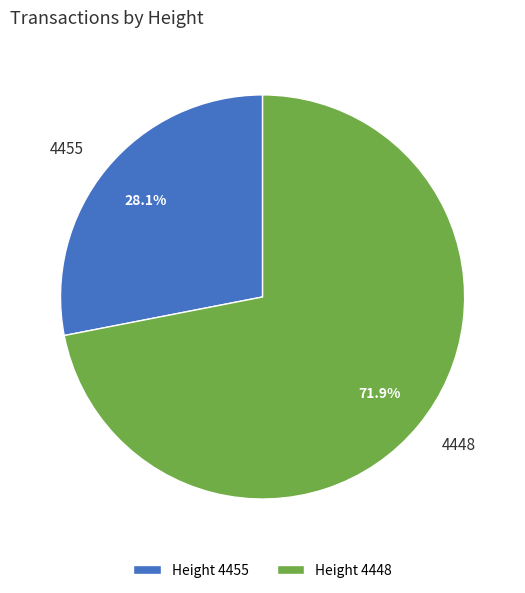

Do Height 4448 and Height 4455 together represent more than half of the pie?

Yes